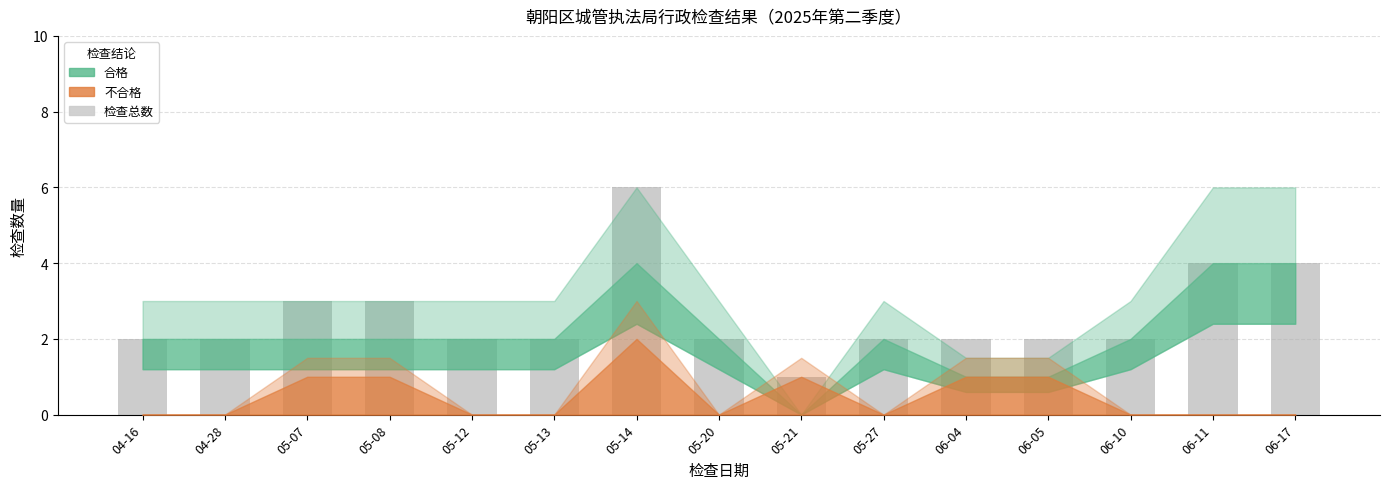

Is it true that the value at 06-10 is 3?

False